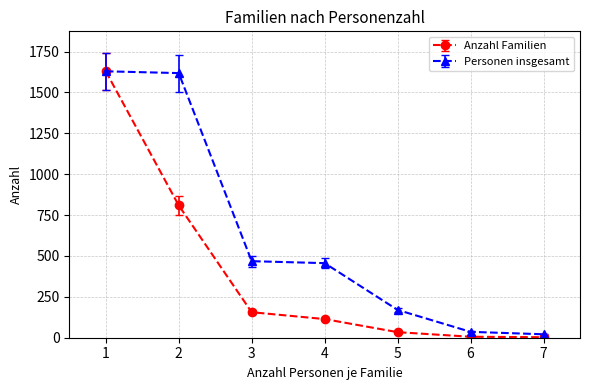

Is the value of Anzahl Familien at 5 greater than the value of Personen insgesamt at 3?

No